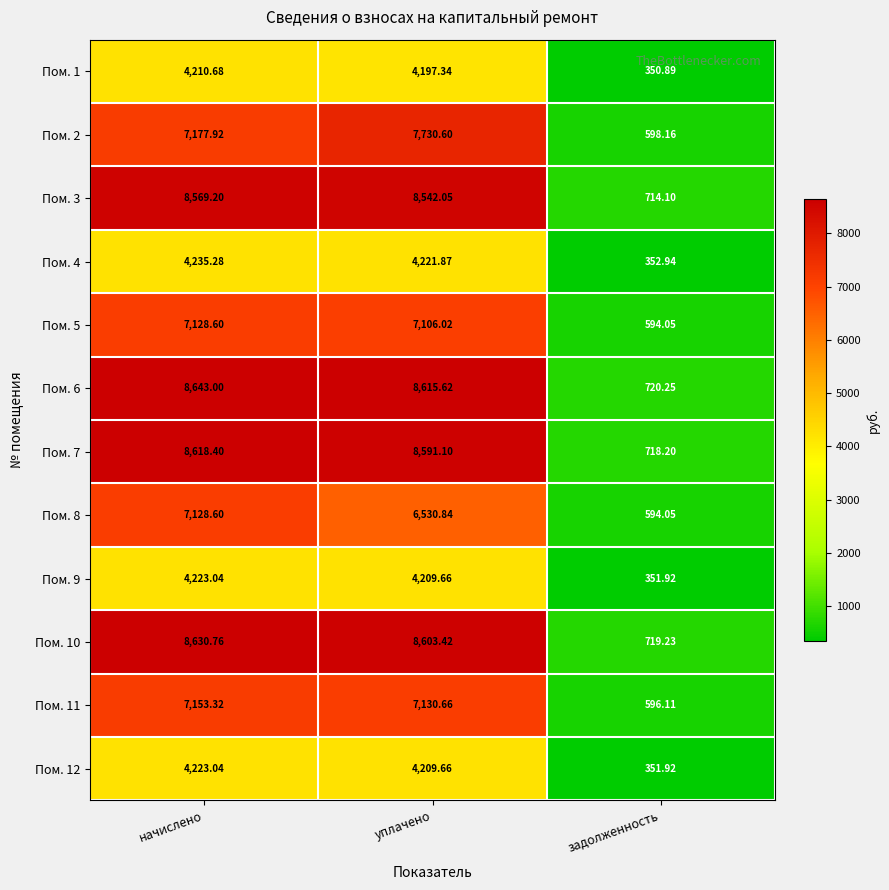

Which category has the highest value in the Пом. 8 series?

начислено